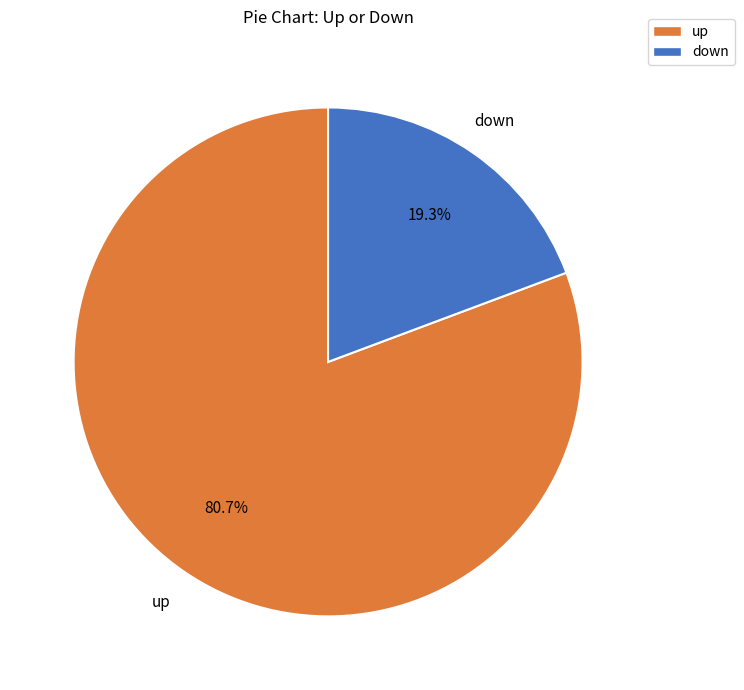

The down slice represents 19% of the pie. True or false?

True